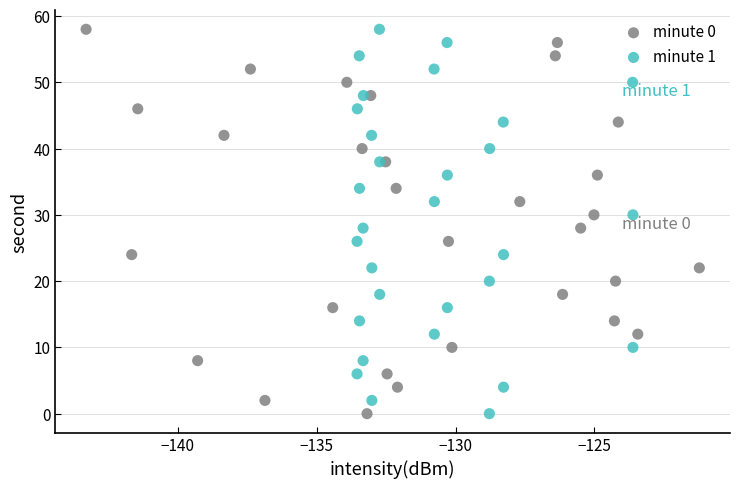

What are all the series names shown in the legend?

minute 0, minute 1